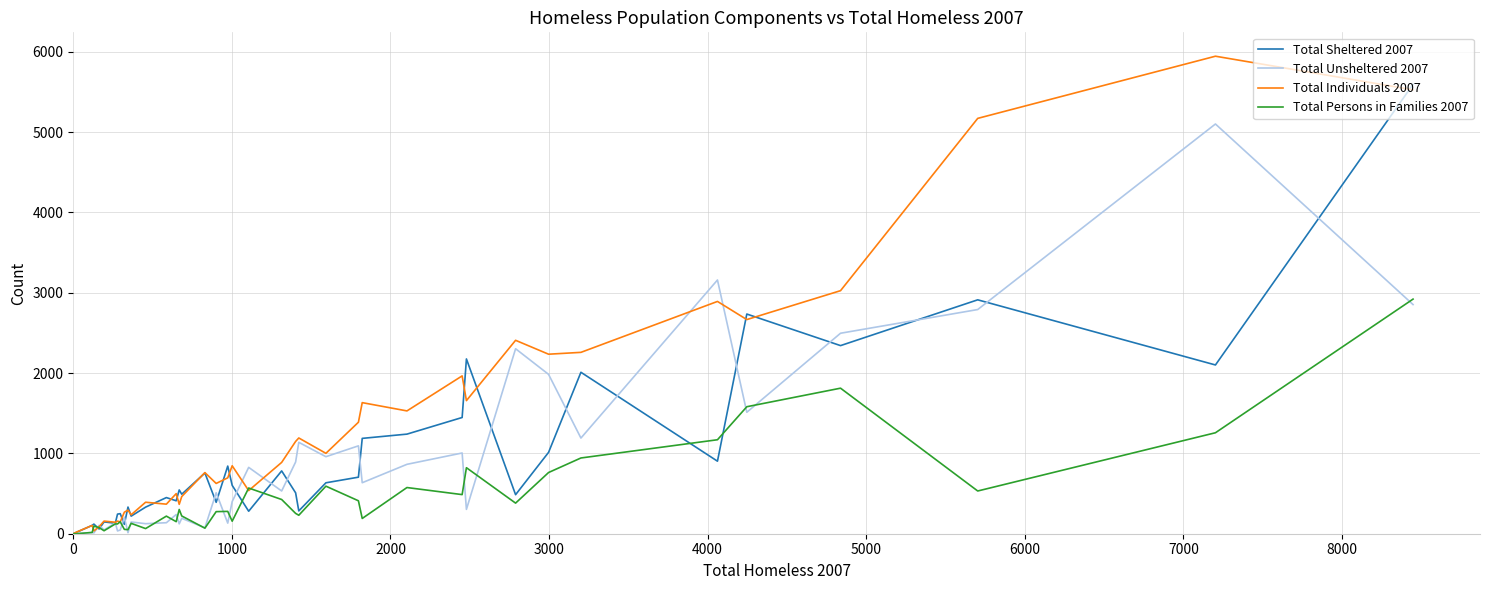

What is the average value of the Total Unsheltered 2007 series?

858